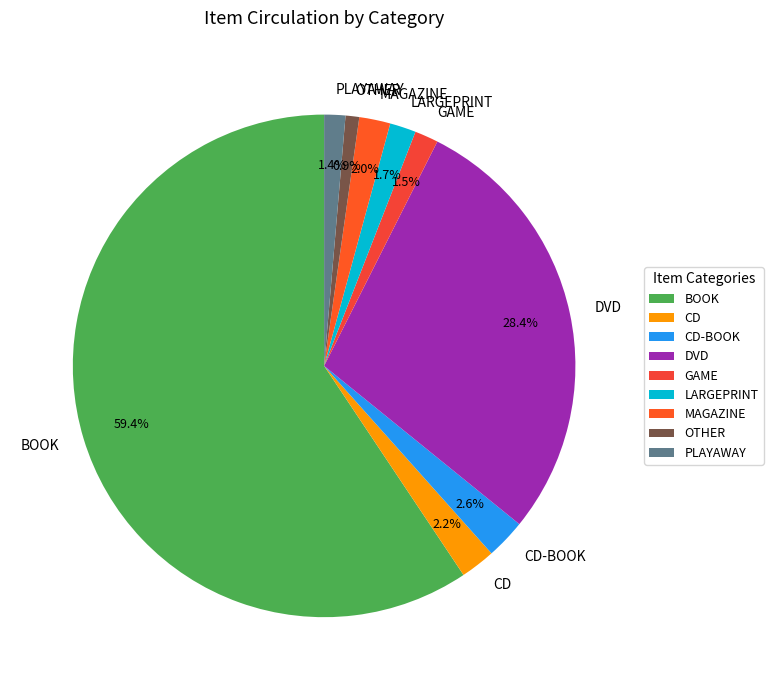

Which slice represents more than half of the pie?

BOOK